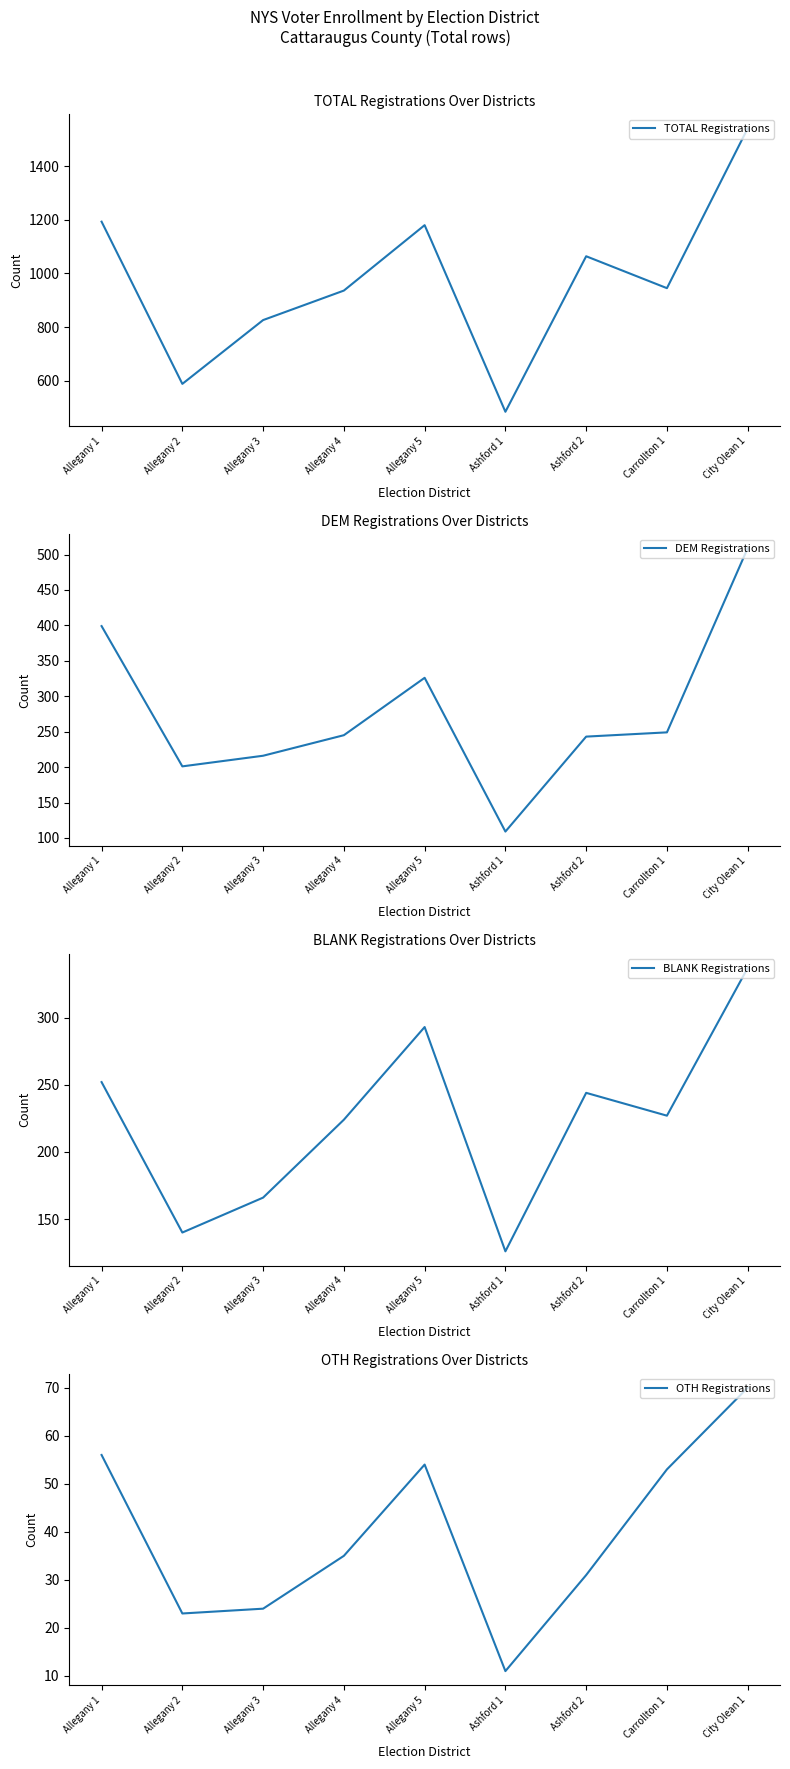

What position from the left is Allegany 5?

5